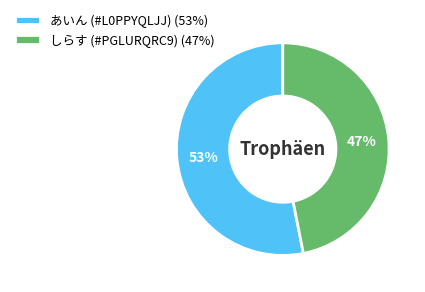

Between あいん (#L0PPYQLJJ) (53%) and しらす (#PGLURQRC9) (47%), which is larger?

あいん (#L0PPYQLJJ) (53%)